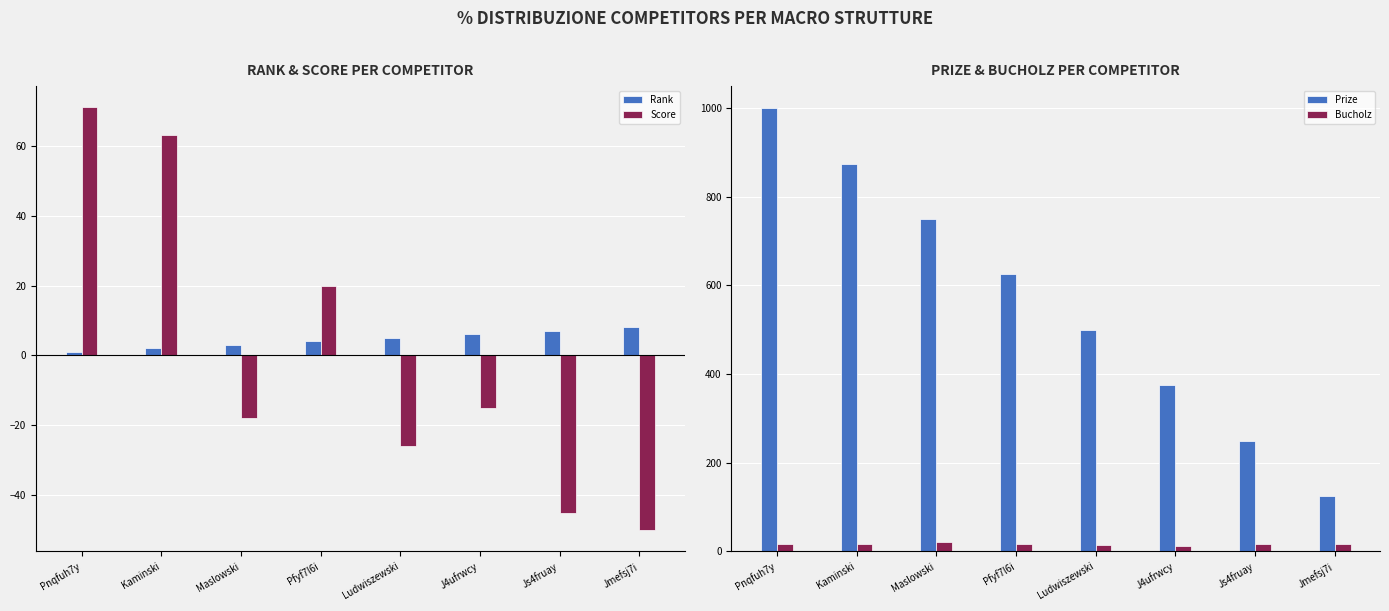

At Jmefsj7i, list the series in order from largest to smallest.

Prize, Bucholz, Rank, Score